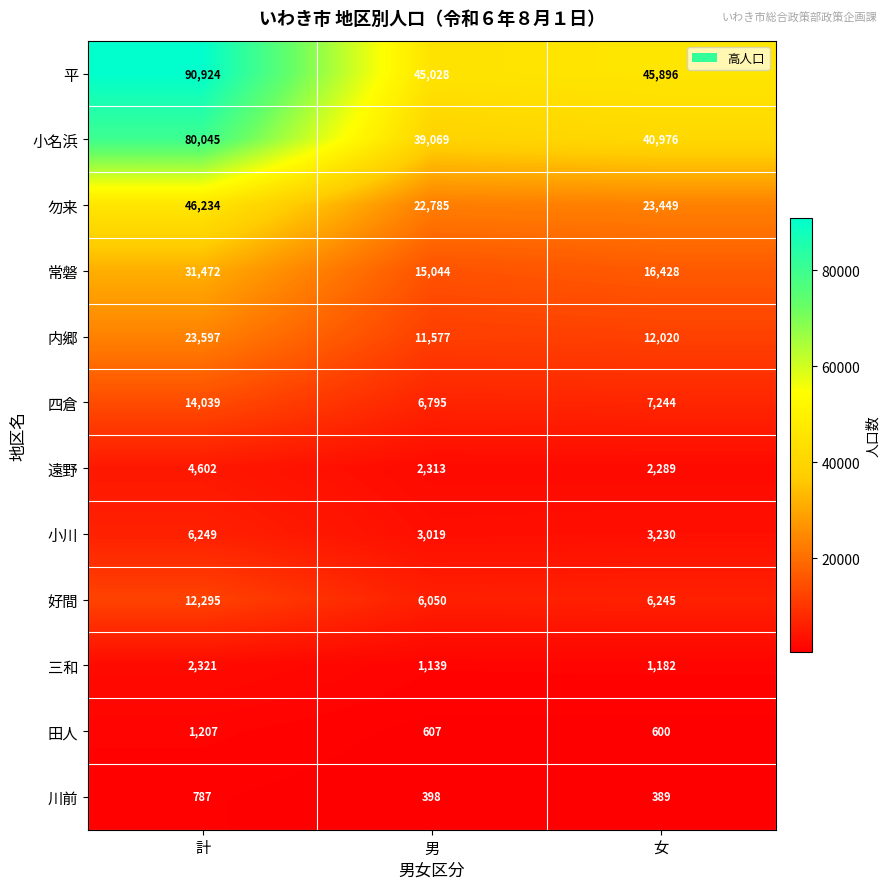

What is the spread (max minus min) of values at 計?

90137